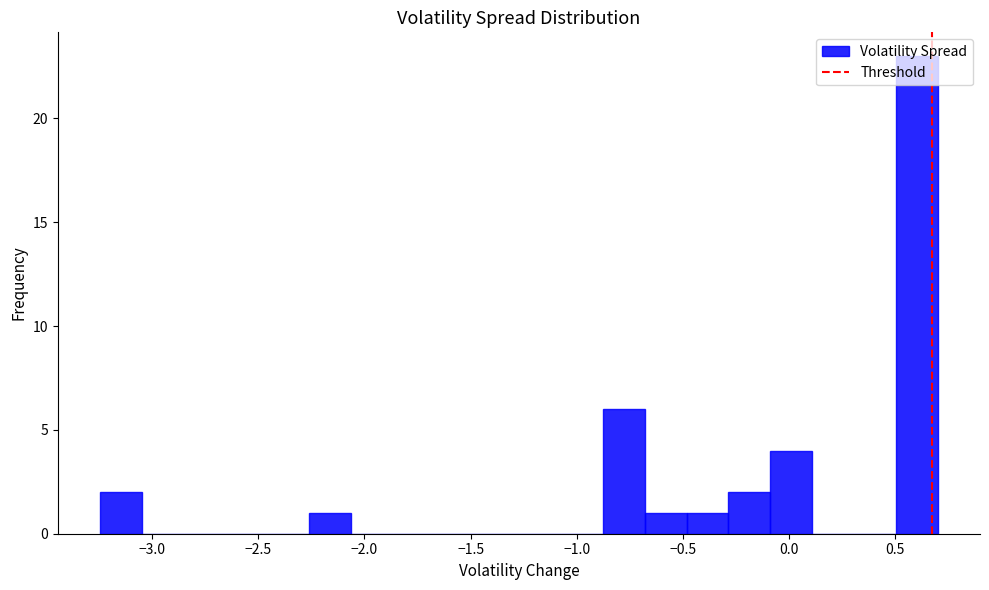

Read against the x-axis, roughly where is the centre of the tallest bar?

0.60